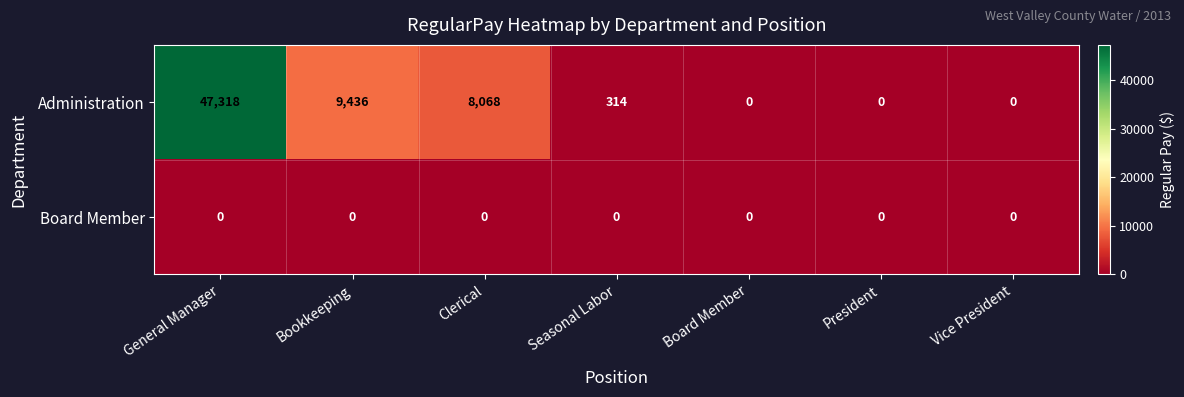

At which category is the sum across all series the highest?

General Manager